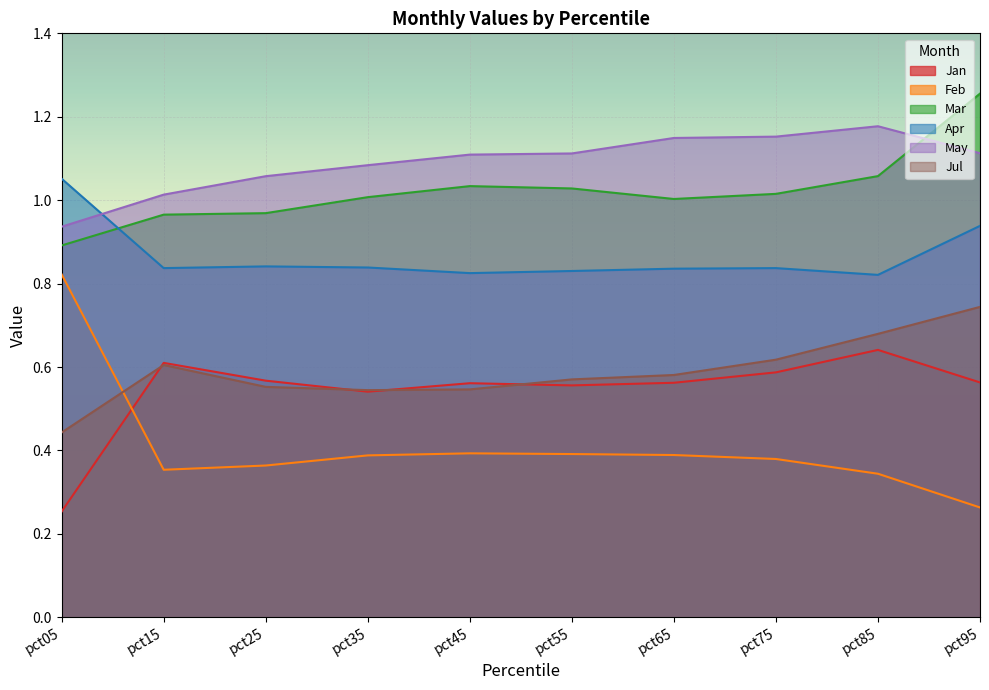

Reading left to right, list all the values displayed in this chart.

Jan: pct05=0.3	pct15=0.6	pct25=0.6	pct35=0.5	pct45=0.6	pct55=0.6	pct65=0.6	pct75=0.6	pct85=0.6	pct95=0.6
Feb: pct05=0.8	pct15=0.4	pct25=0.4	pct35=0.4	pct45=0.4	pct55=0.4	pct65=0.4	pct75=0.4	pct85=0.3	pct95=0.3
Mar: pct05=0.9	pct15=1.0	pct25=1.0	pct35=1.0	pct45=1.0	pct55=1.0	pct65=1.0	pct75=1.0	pct85=1.1	pct95=1.3
Apr: pct05=1.1	pct15=0.8	pct25=0.8	pct35=0.8	pct45=0.8	pct55=0.8	pct65=0.8	pct75=0.8	pct85=0.8	pct95=0.9
May: pct05=0.9	pct15=1.0	pct25=1.1	pct35=1.1	pct45=1.1	pct55=1.1	pct65=1.1	pct75=1.2	pct85=1.2	pct95=1.1
Jul: pct05=0.4	pct15=0.6	pct25=0.6	pct35=0.5	pct45=0.5	pct55=0.6	pct65=0.6	pct75=0.6	pct85=0.7	pct95=0.7